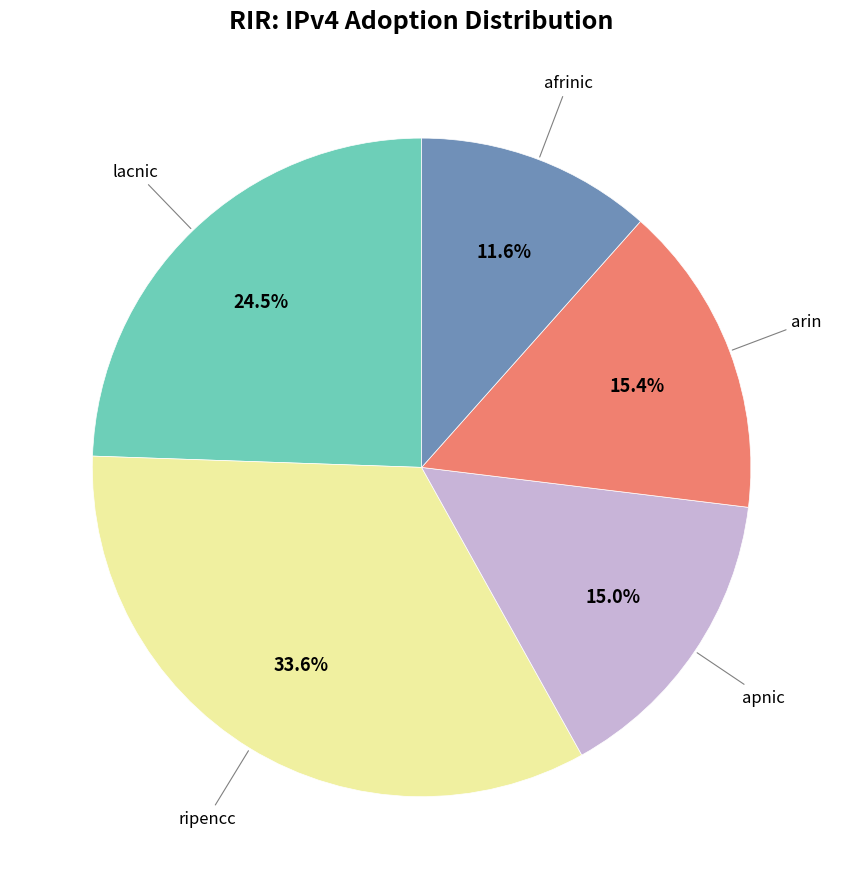

Is there any slice that represents more than half of the pie?

No